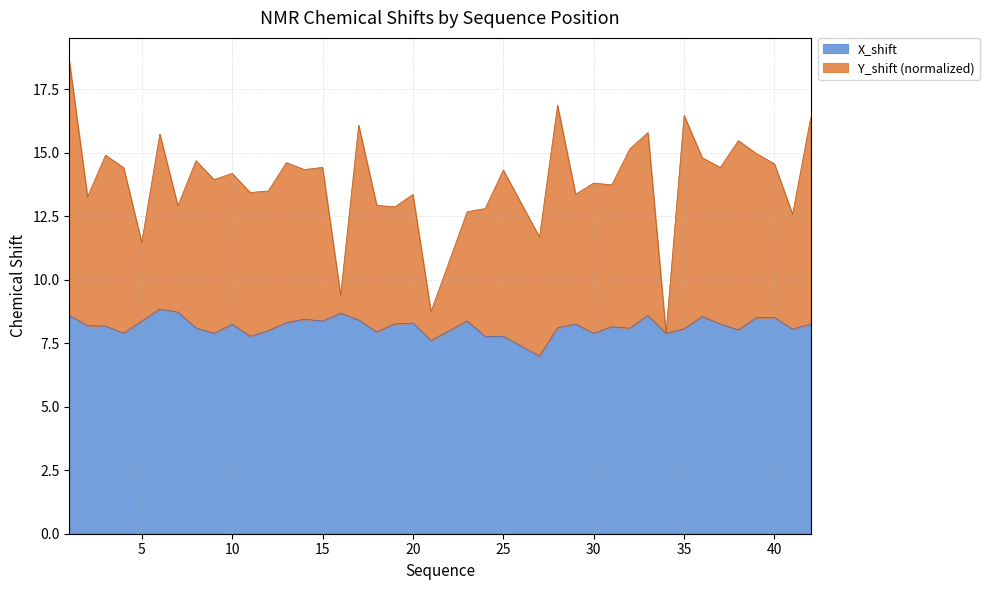

At which category does X_shift reach its first local valley?

4